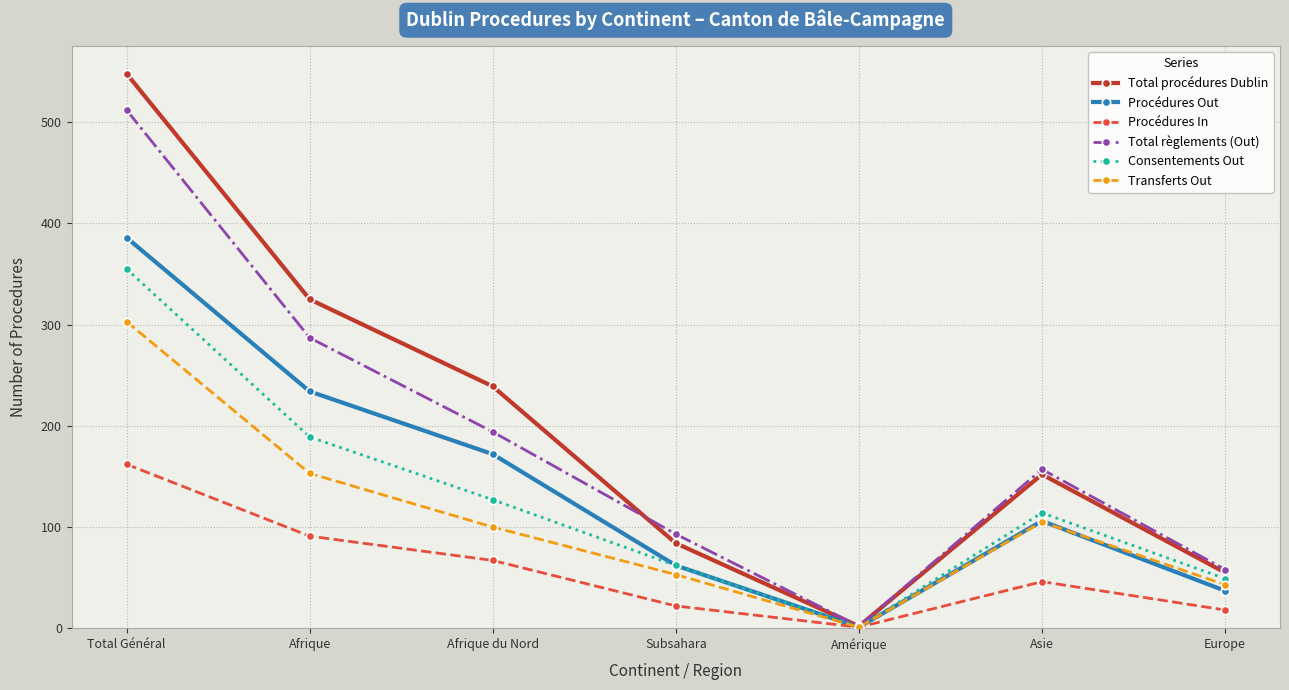

What position from the left is Asie?

6